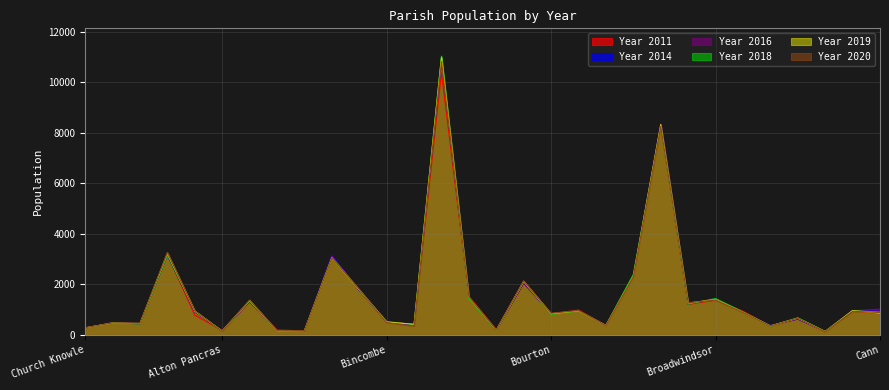

Which series changed the most between Arne and Blandford Forum?

Year 2018